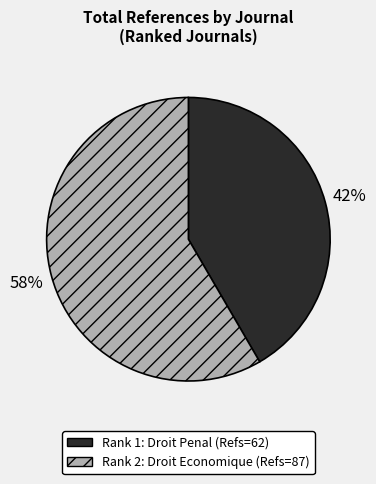

To the nearest percent, what is the average slice percentage?

50%